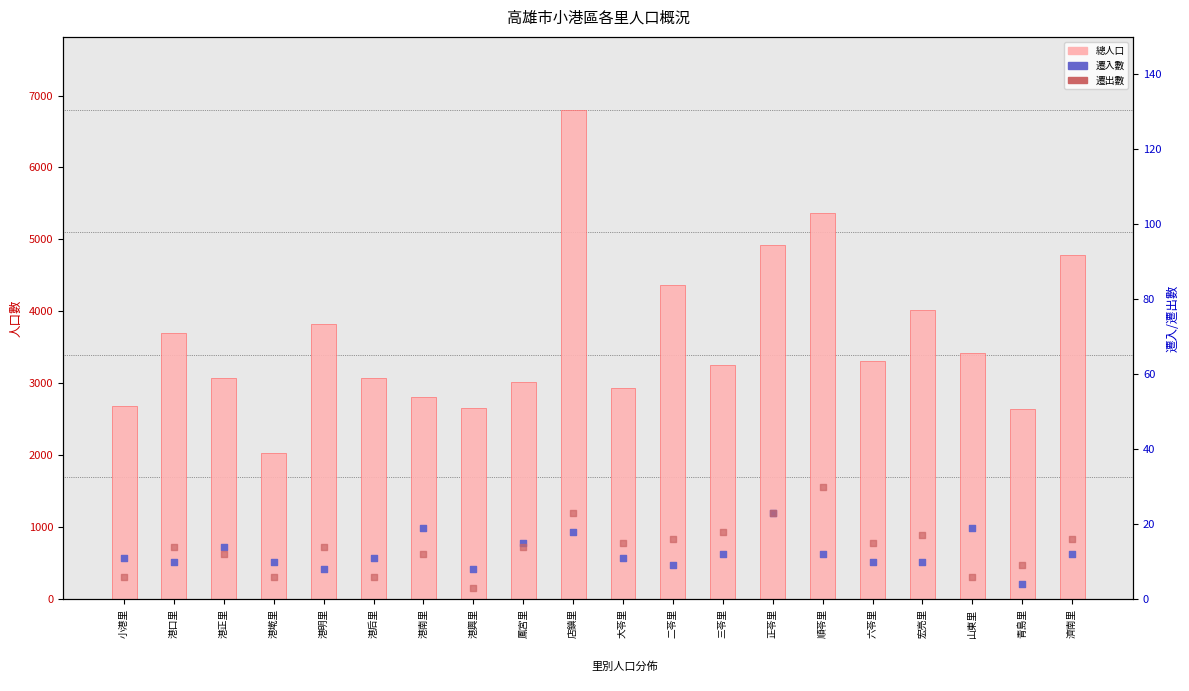

Is the value of 遷出數 at 港正里 greater than the value of 總人口 at 港后里?

No